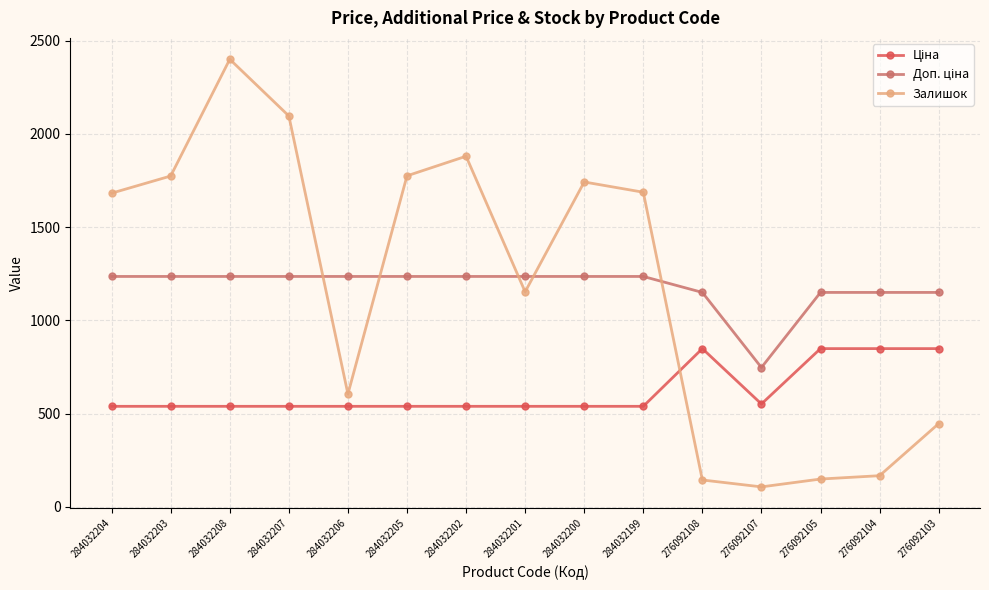

What is the minimum value shown in the chart?

107.0